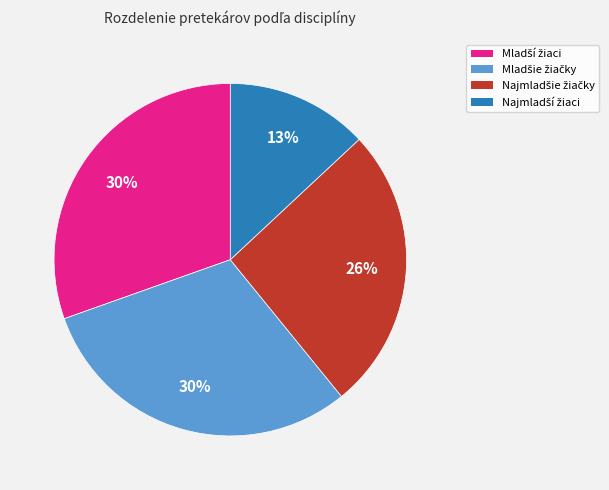

To the nearest percent, what is the difference between the largest and smallest slice percentages?

17%